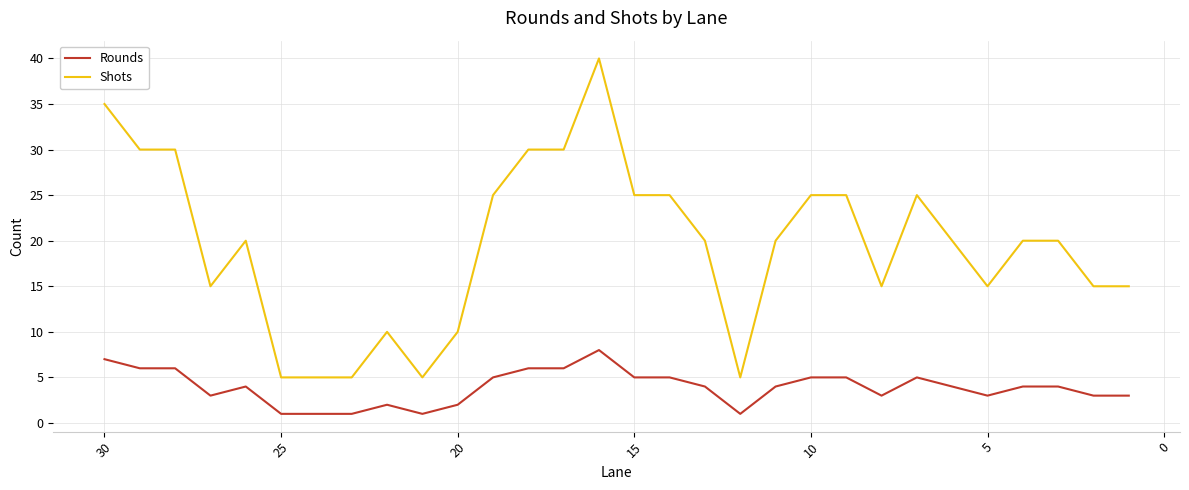

Is the value of Shots at 18 greater than the value of Rounds at 19?

Yes